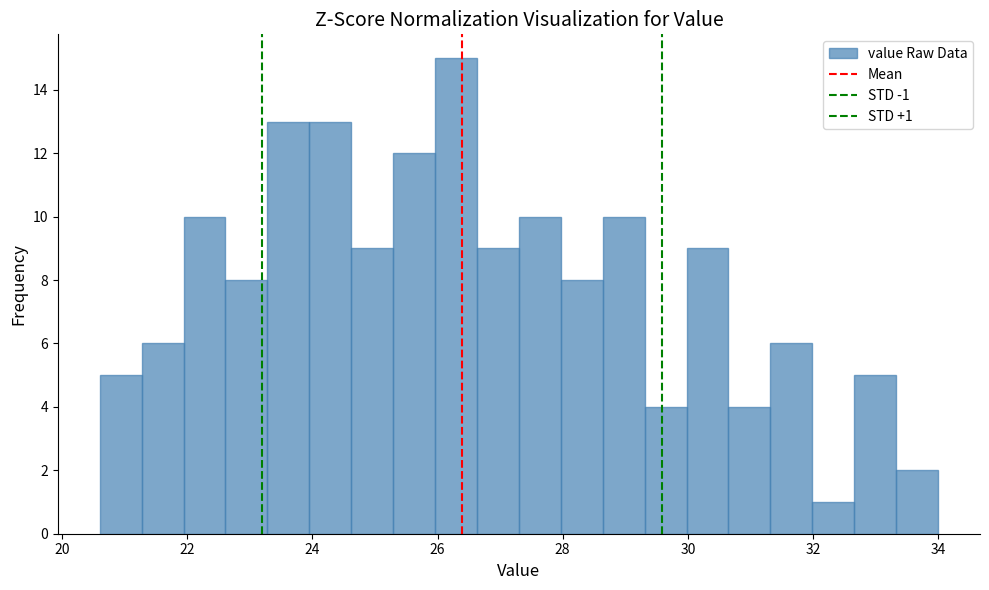

Around what value on the x-axis is the tallest bar? Give the approximate position of its centre, as read against the axis.

26.2